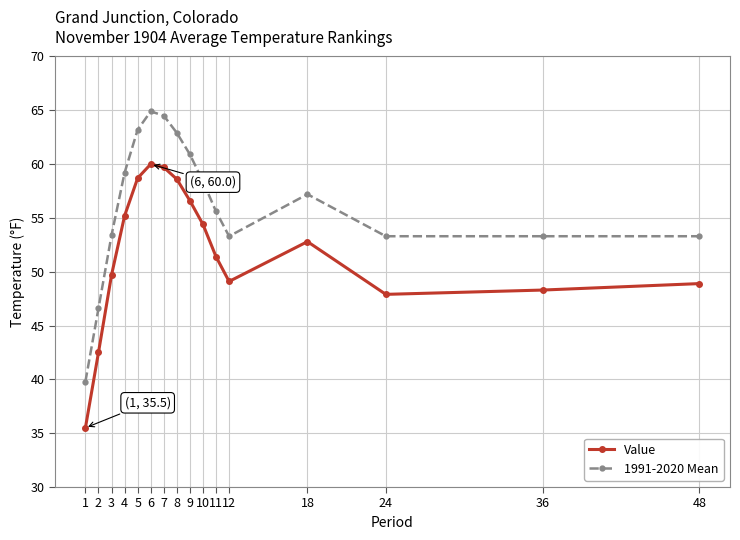

Which series changed the most between 2 and 4?

Value